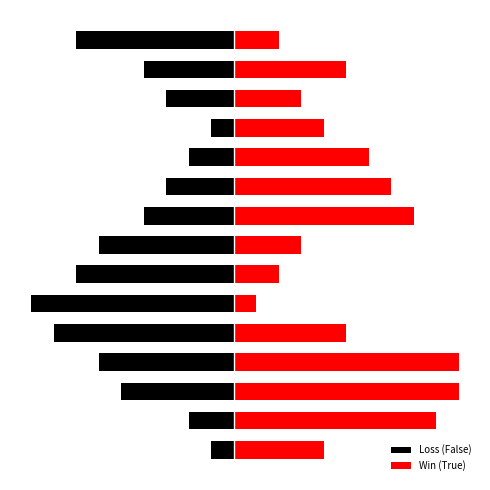

What are all the series names shown in the legend?

Loss (False), Win (True)